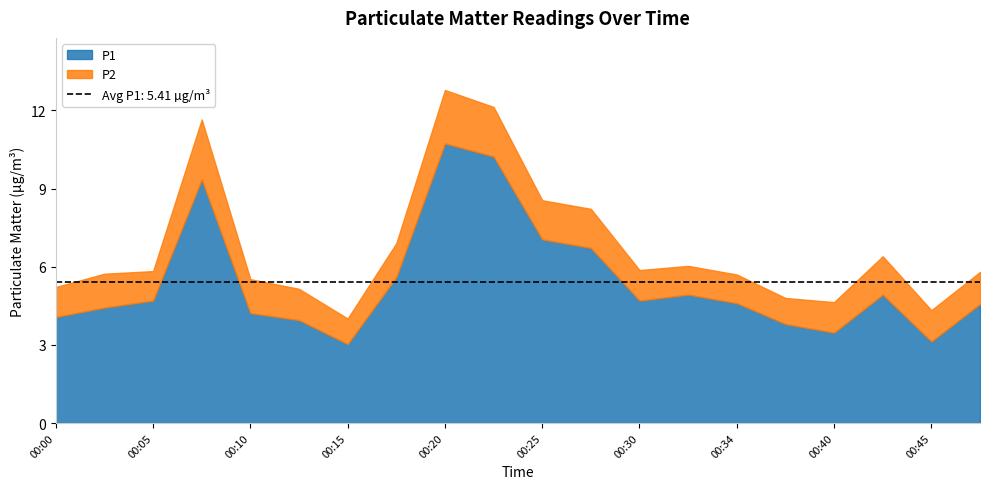

Is the value of P1 at 00:47 greater than the value of P2 at 00:07?

Yes